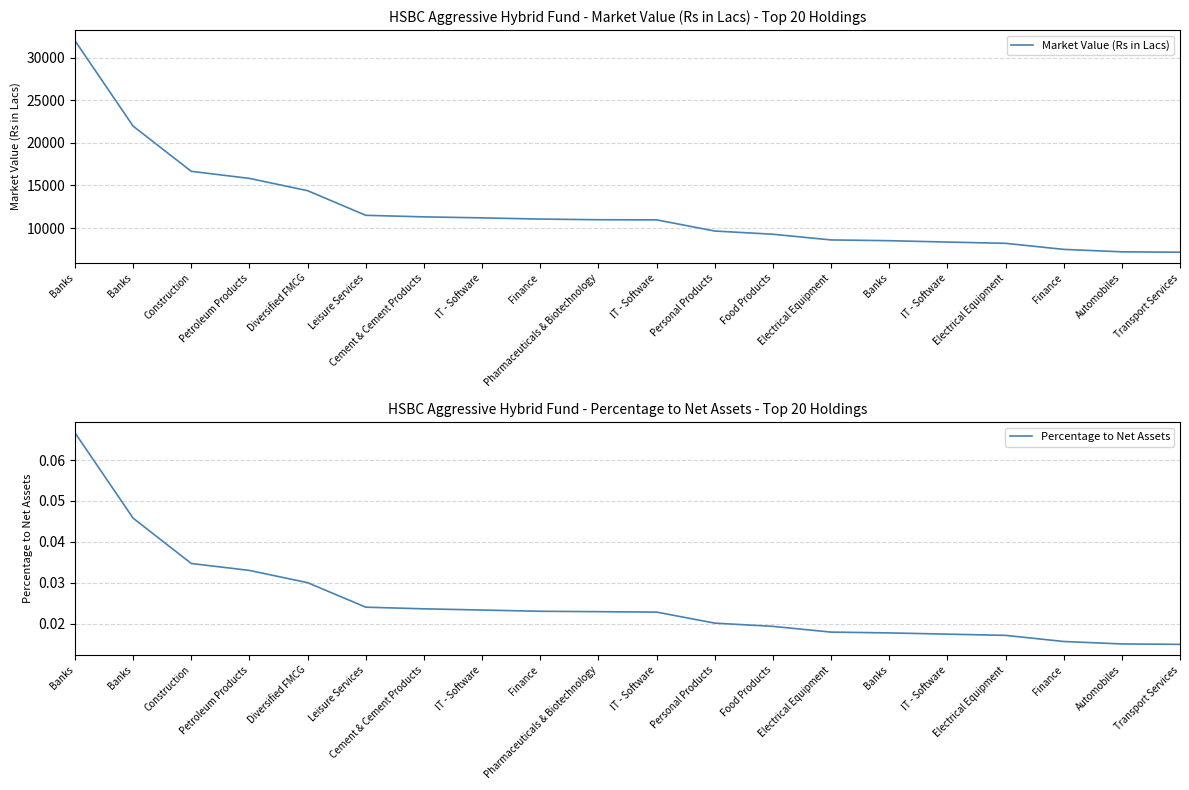

How many Percentage to Net Assets values are between 0 and 1?

20